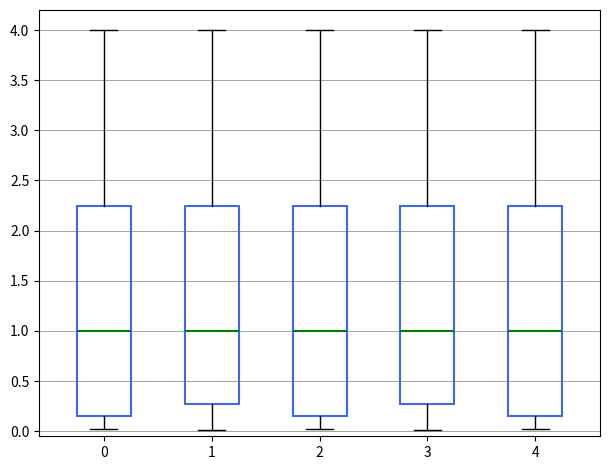

Reading left to right, read every box against the y-axis: the position of its median line, the range the box covers, and the ends of its whiskers. The values are not printed on the chart, so give them approximately, as read against the axis.

0: median 1.00, box 0.15 to 2.25, whiskers 0.00 to 4.00
1: median 1.00, box 0.25 to 2.25, whiskers 0.00 to 4.00
2: median 1.00, box 0.15 to 2.25, whiskers 0.00 to 4.00
3: median 1.00, box 0.25 to 2.25, whiskers 0.00 to 4.00
4: median 1.00, box 0.15 to 2.25, whiskers 0.00 to 4.00